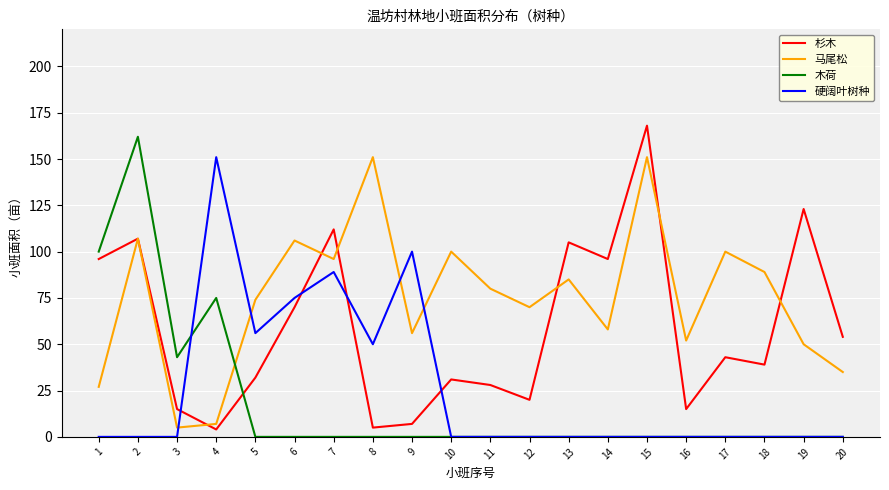

Between 9 and 16, which series saw the biggest shift?

硬阔叶树种